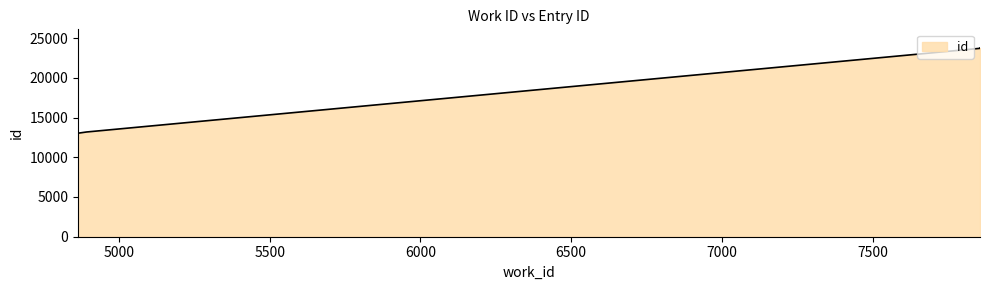

What is the average value?

17336